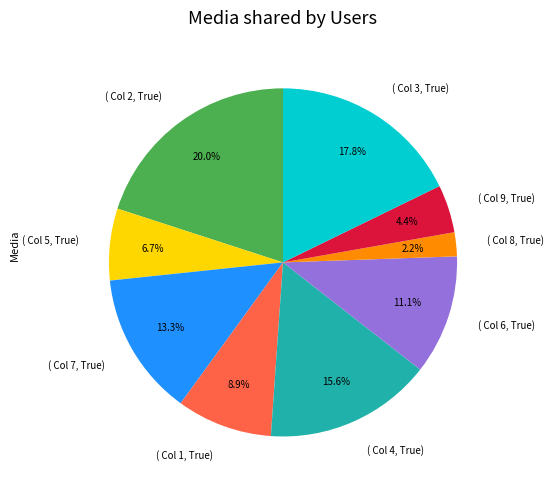

What is the ratio of the value at ( Col 1, True) to the value at ( Col 7, True)?

0.7